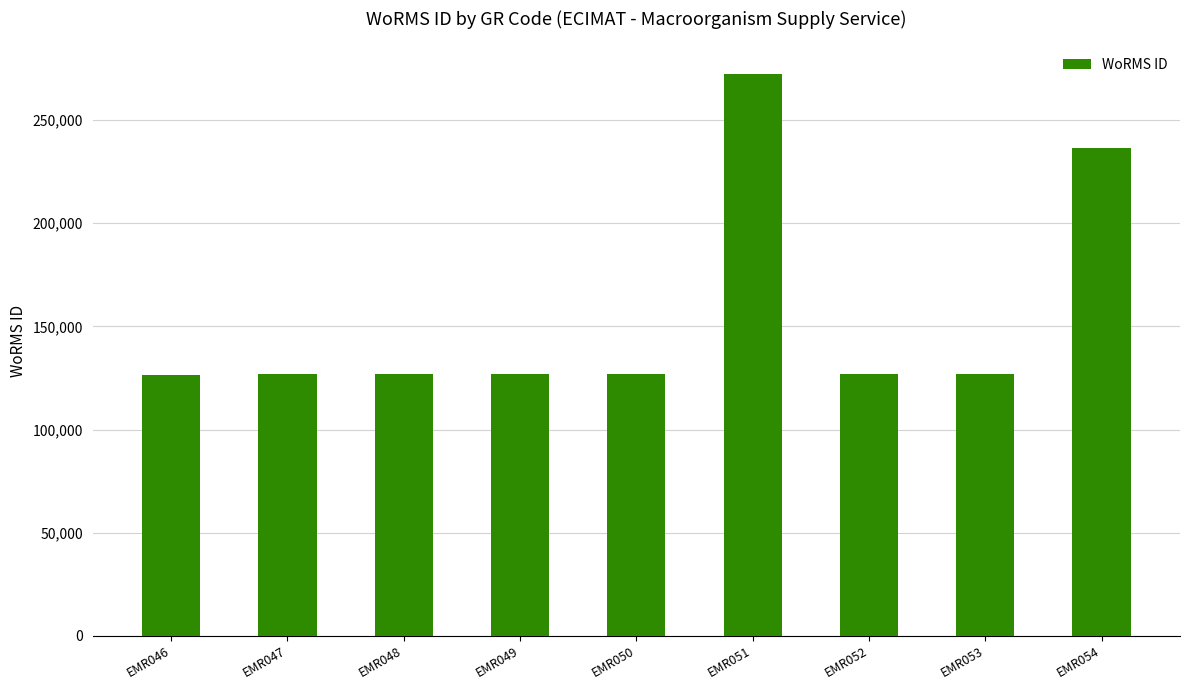

What is the average value?

155311